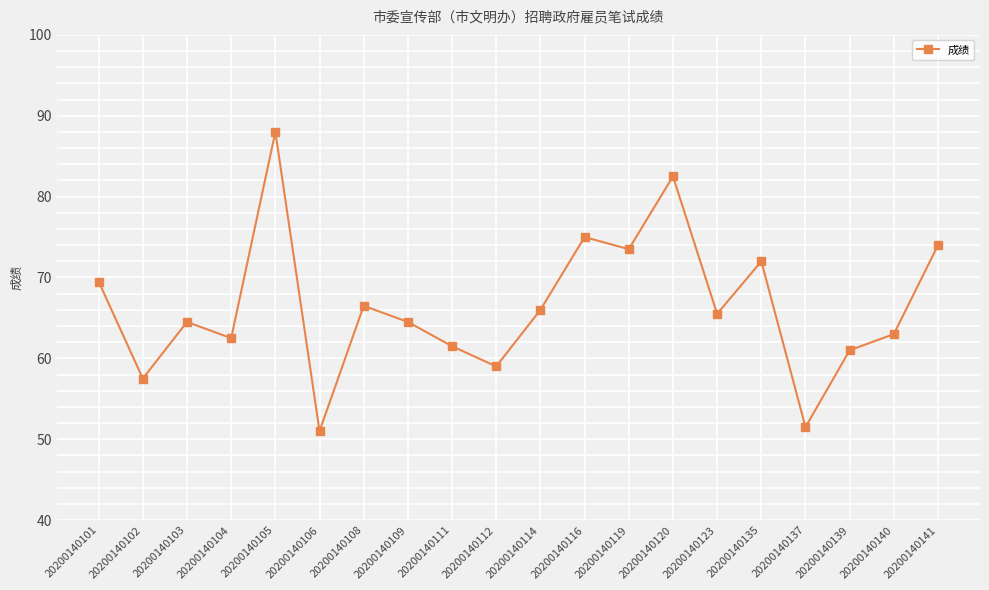

What is the value of the 5th point from the left?

88.0